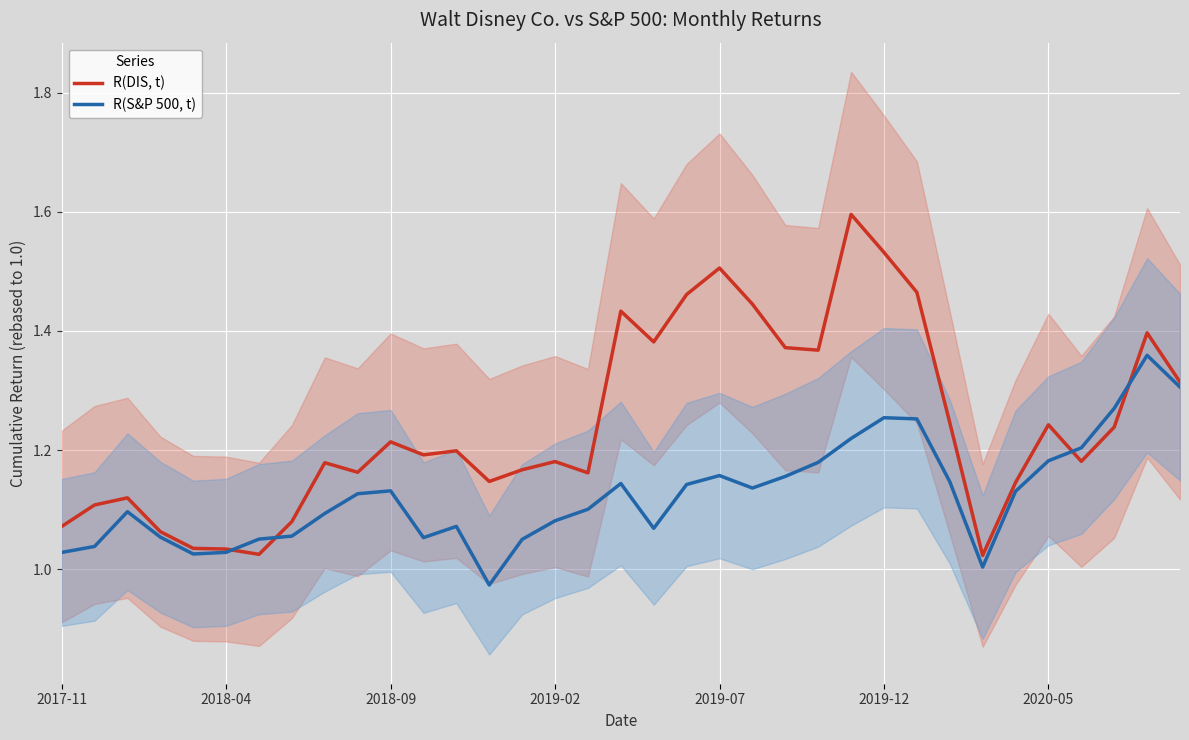

Rank the series by their maximum value, from lowest to highest.

R(S&P 500, t), R(DIS, t)